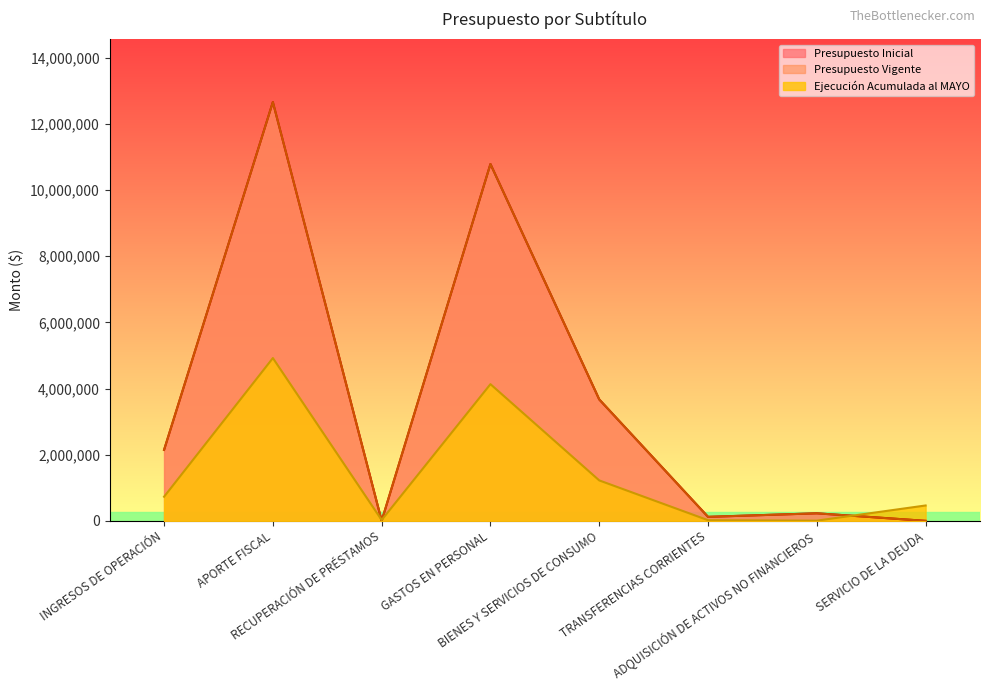

Which series has the largest total across all categories?

Presupuesto Inicial